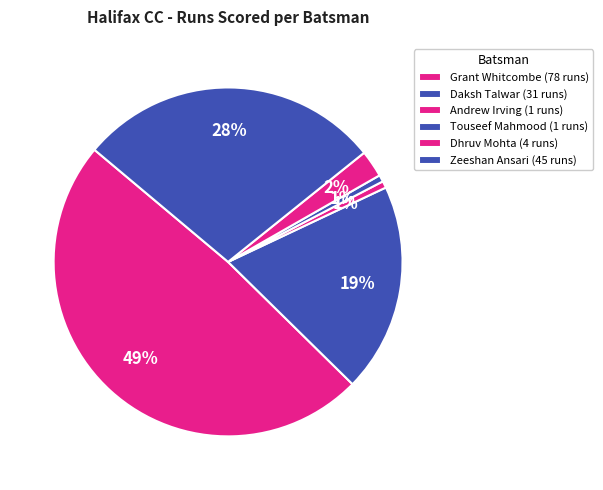

Count the number of slices in the pie.

6